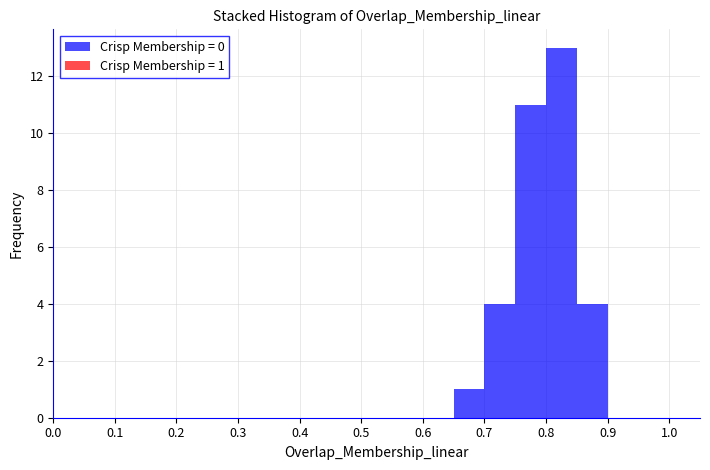

Which range on the x-axis has the tallest bar?

0.80 to 0.85